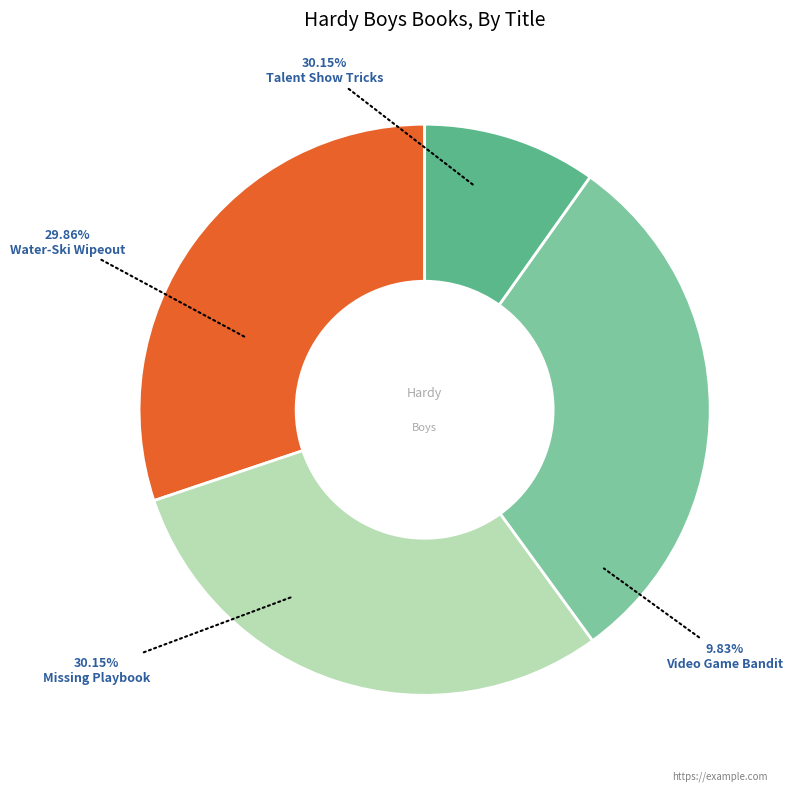

True or false: Missing Playbook accounts for 39% of the total.

False